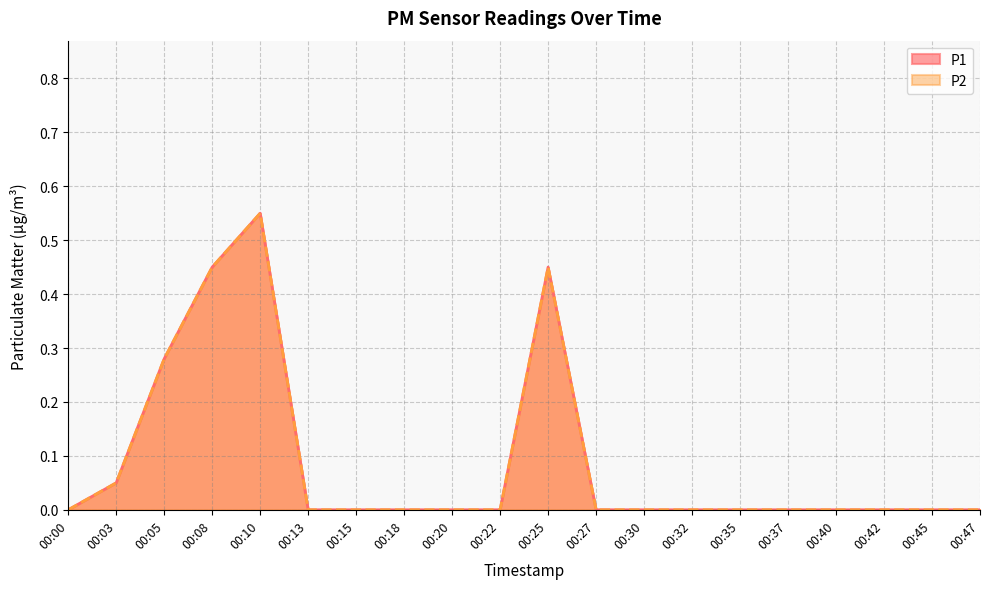

Rank the series at 00:18 from lowest to highest value.

P1, P2